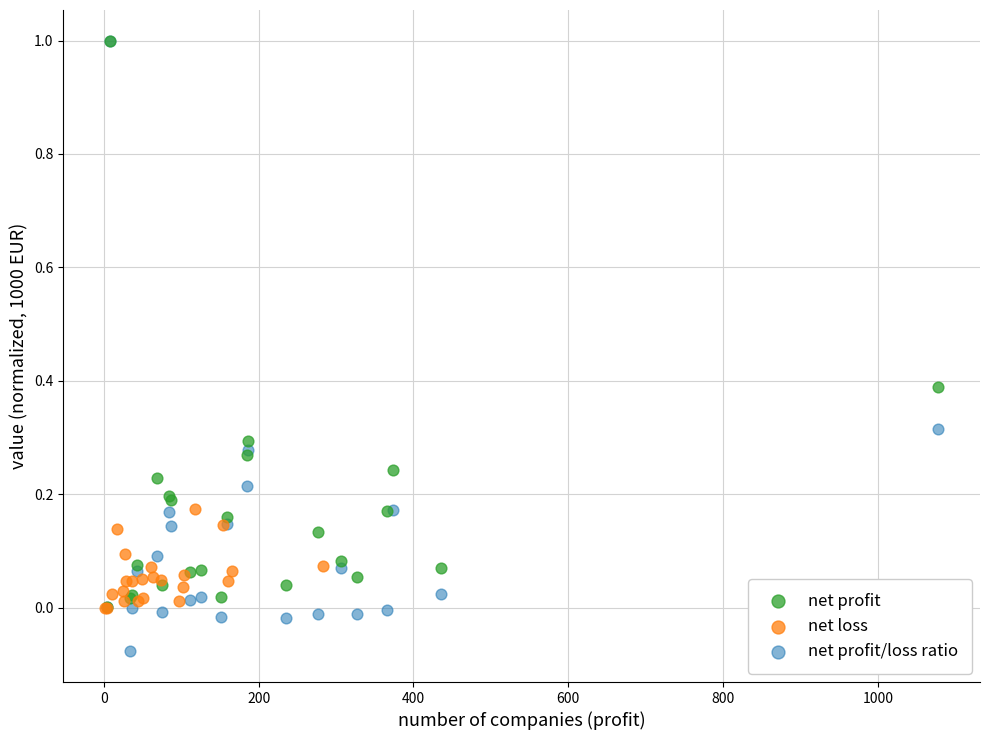

Which series has the widest spread of Y values?

net profit/loss ratio